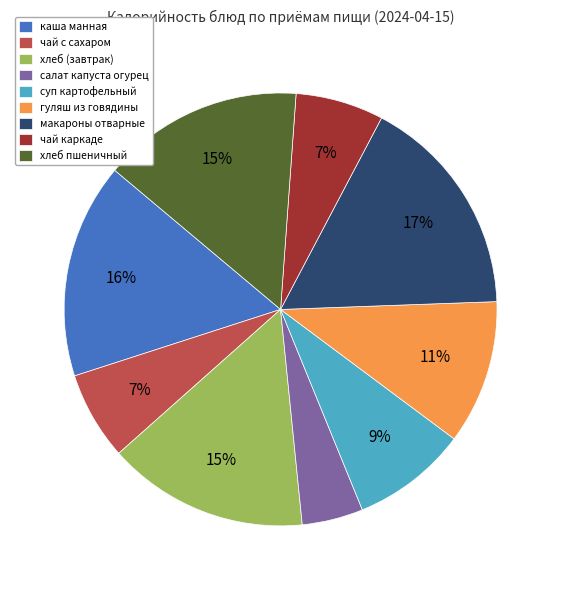

Combined, do чай каркаде and каша манная account for over 50%?

No